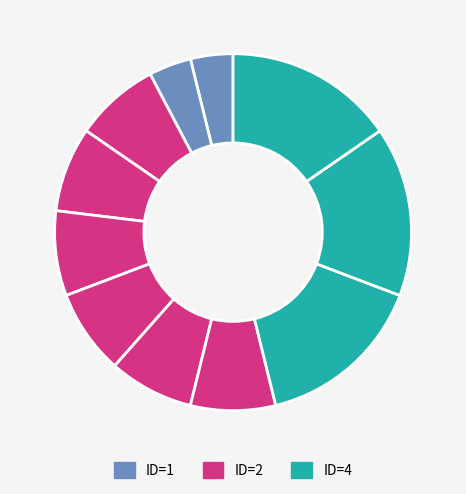

Count the number of slices in the pie.

11